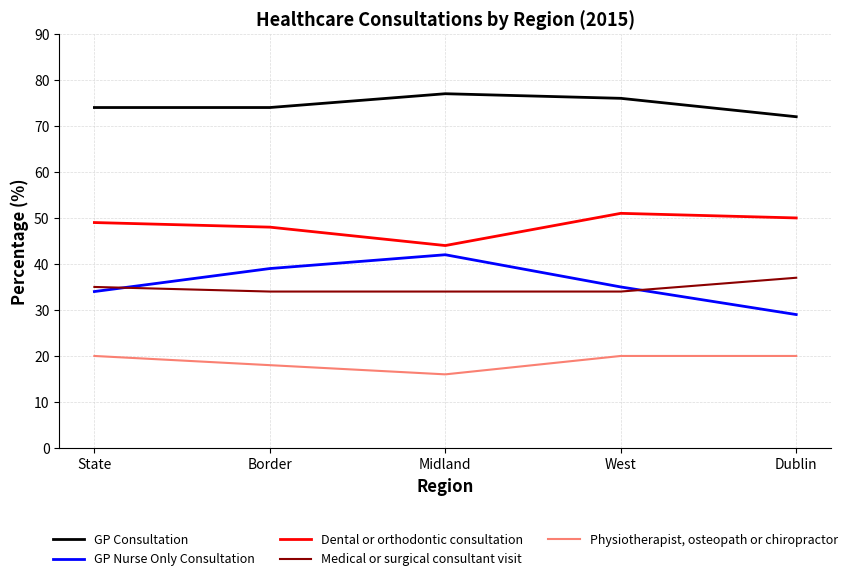

True or false: Physiotherapist, osteopath or chiropractor and Medical or surgical consultant visit cross at least once.

False